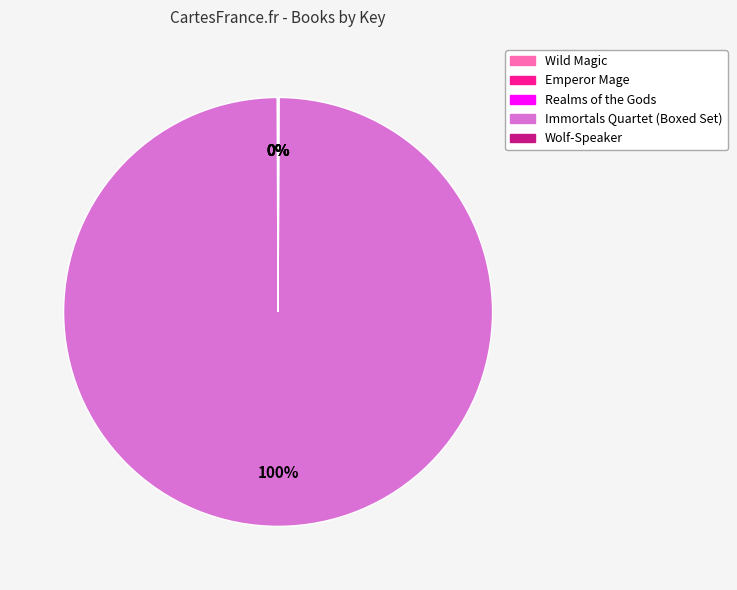

What is the largest slice in the pie chart?

Immortals Quartet (Boxed Set)